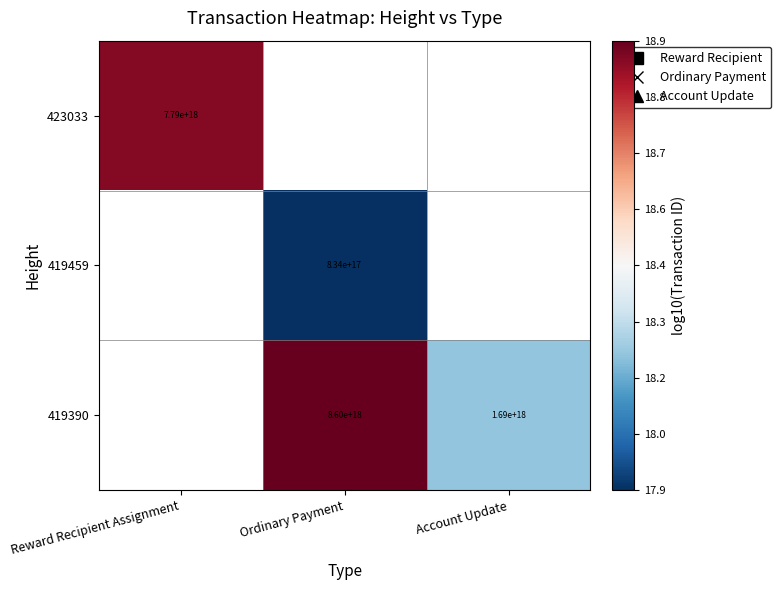

Is the value of 423033 at Reward Recipient Assignment greater than the value of 419390 at Account Update?

Yes